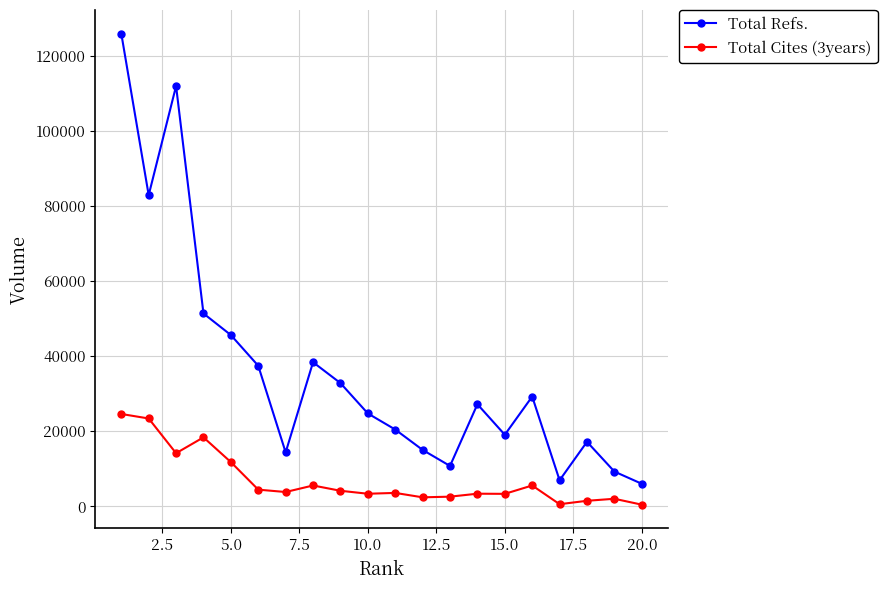

True or false: Total Cites (3years) and Total Refs. intersect in this chart.

False